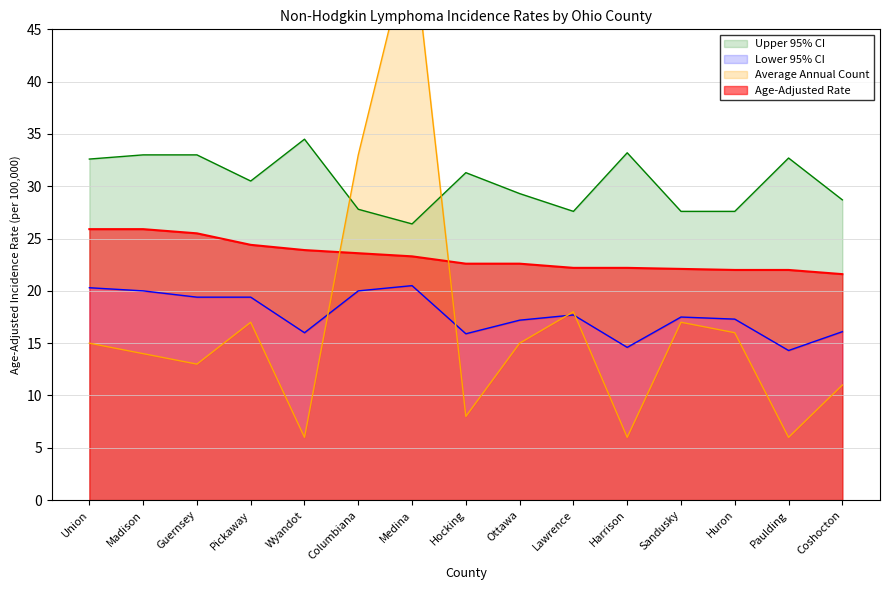

Read the Age-Adjusted Rate value at Hocking.

22.6